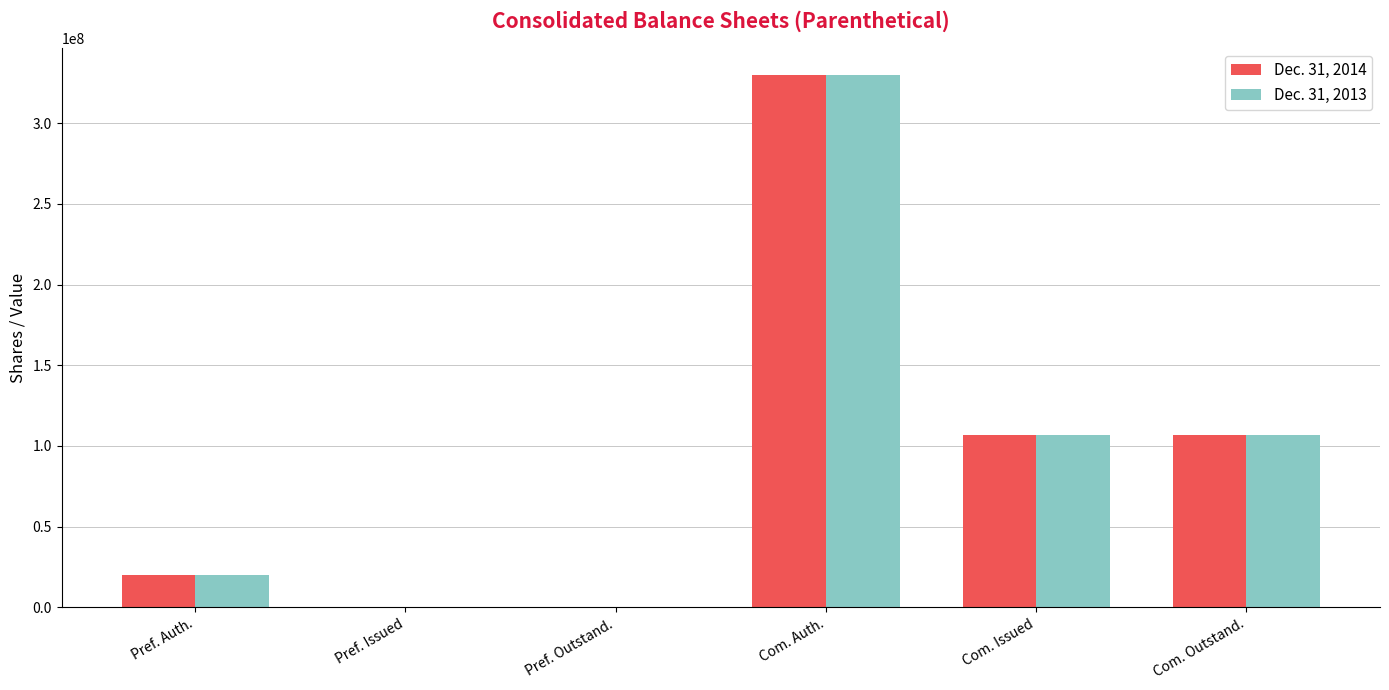

Is the value of Dec. 31, 2014 at Pref. Auth. greater than the value of Dec. 31, 2013 at Pref. Outstand.?

Yes